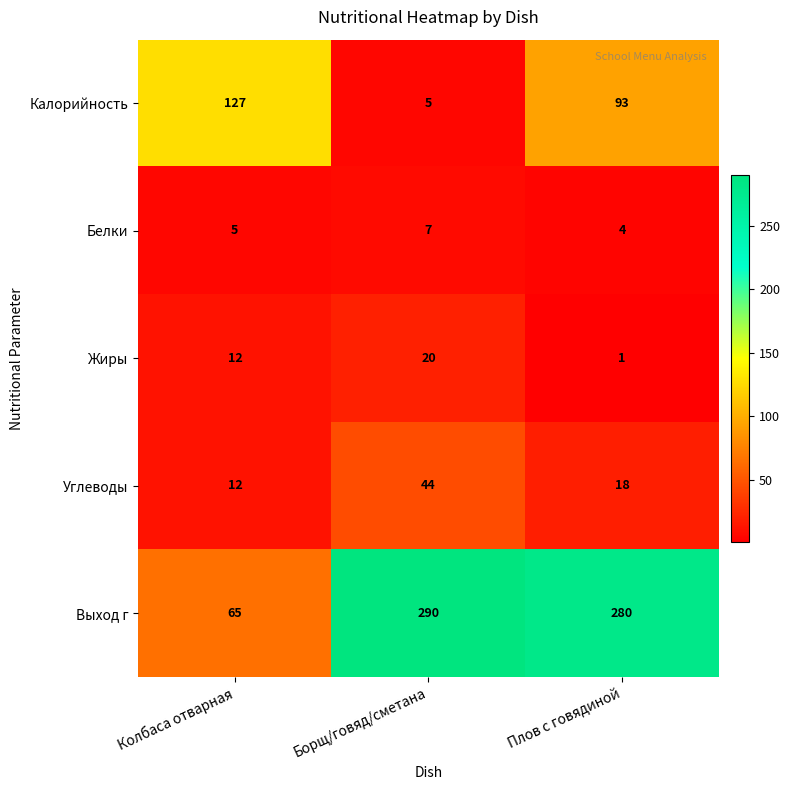

The Калорийность series shows 93 at Плов с говядиной. True or false?

True